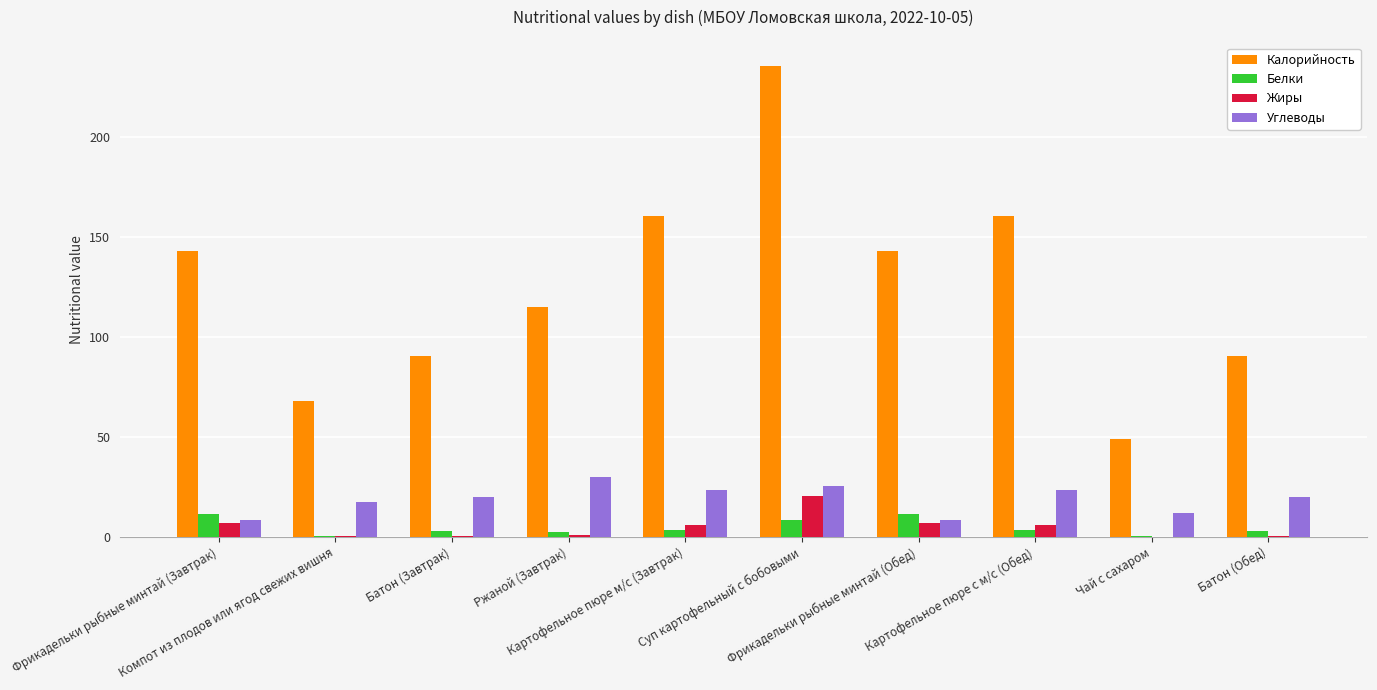

What is the sum of all Белки values?

45.9